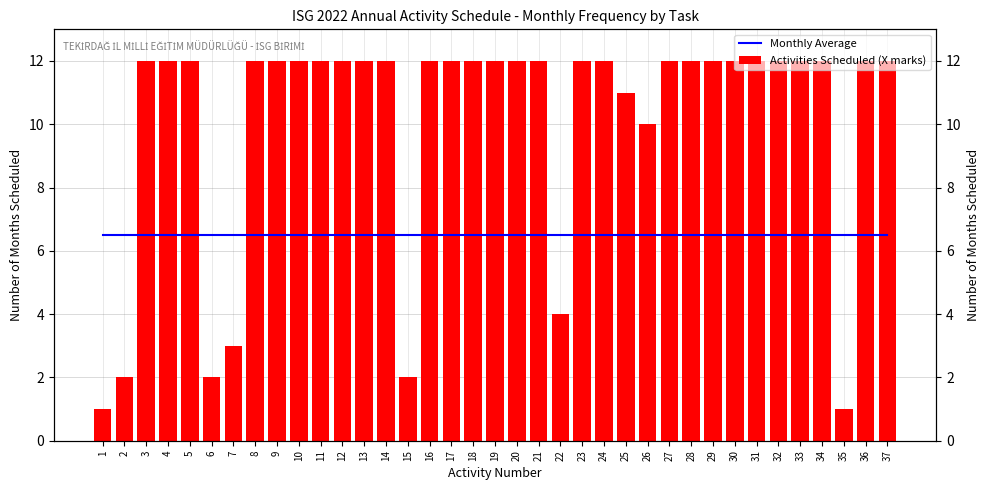

What is the sum of the Monthly Average values at 17 and 18?

13.0